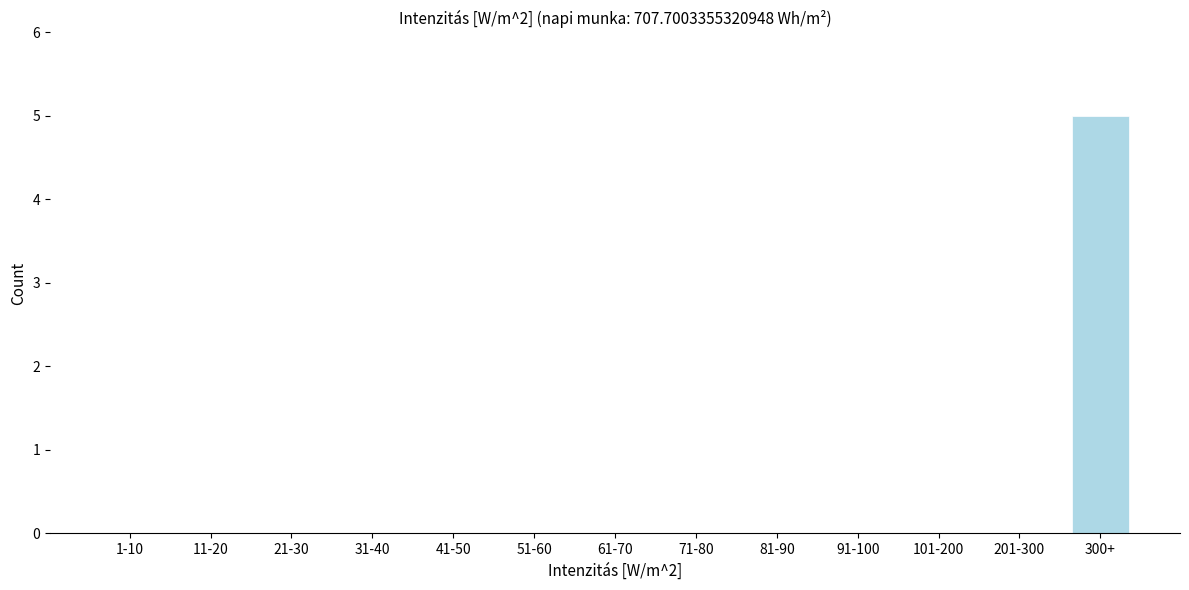

Reading left to right, transcribe all the data shown in this chart.

1-10=0	11-20=0	21-30=0	31-40=0	41-50=0	51-60=0	61-70=0	71-80=0	81-90=0	91-100=0	101-200=0	201-300=0	300+=5